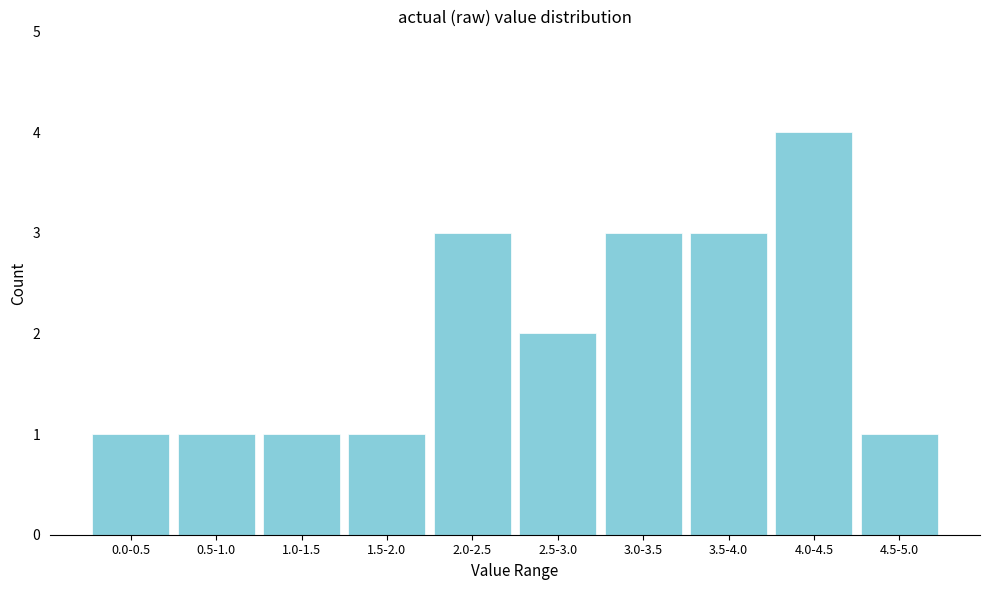

Reading right to left, what are all the values shown in this chart?

1	4	3	3	2	3	1	1	1	1